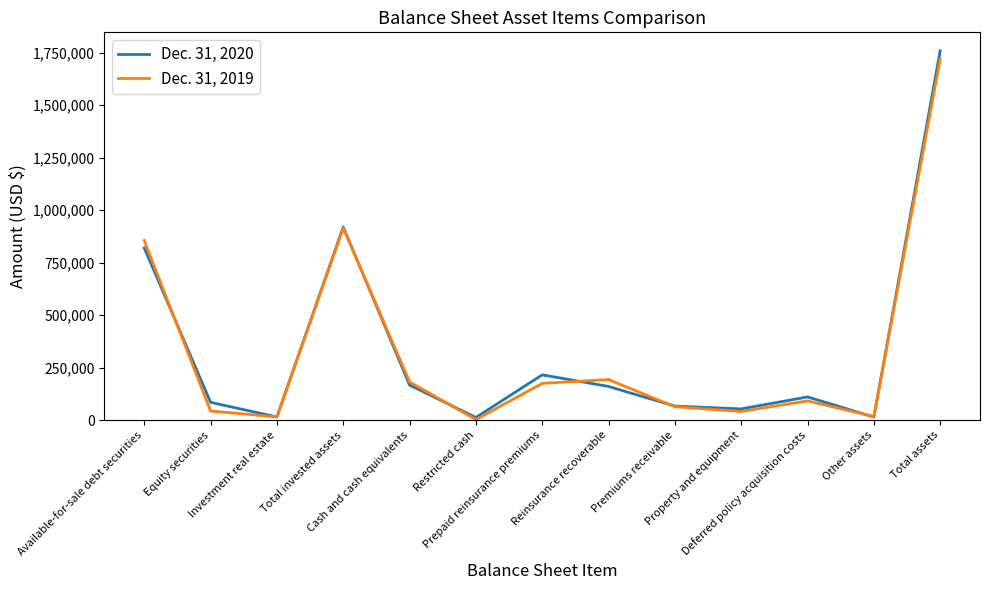

Where does the Dec. 31, 2020 series first go above 110614?

Available-for-sale debt securities